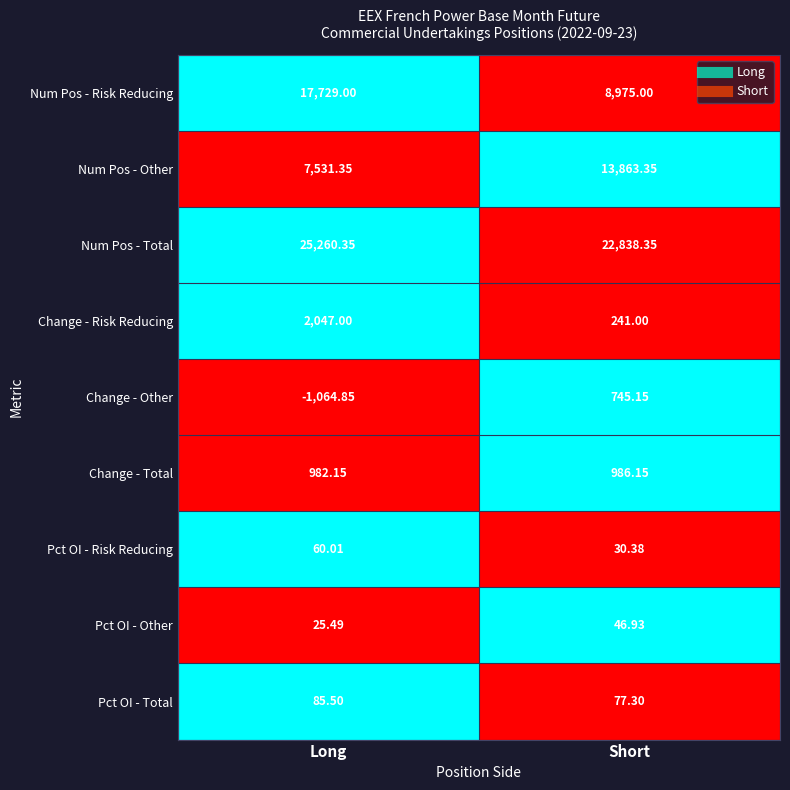

At which label is Pct OI - Total closest to 81?

Short